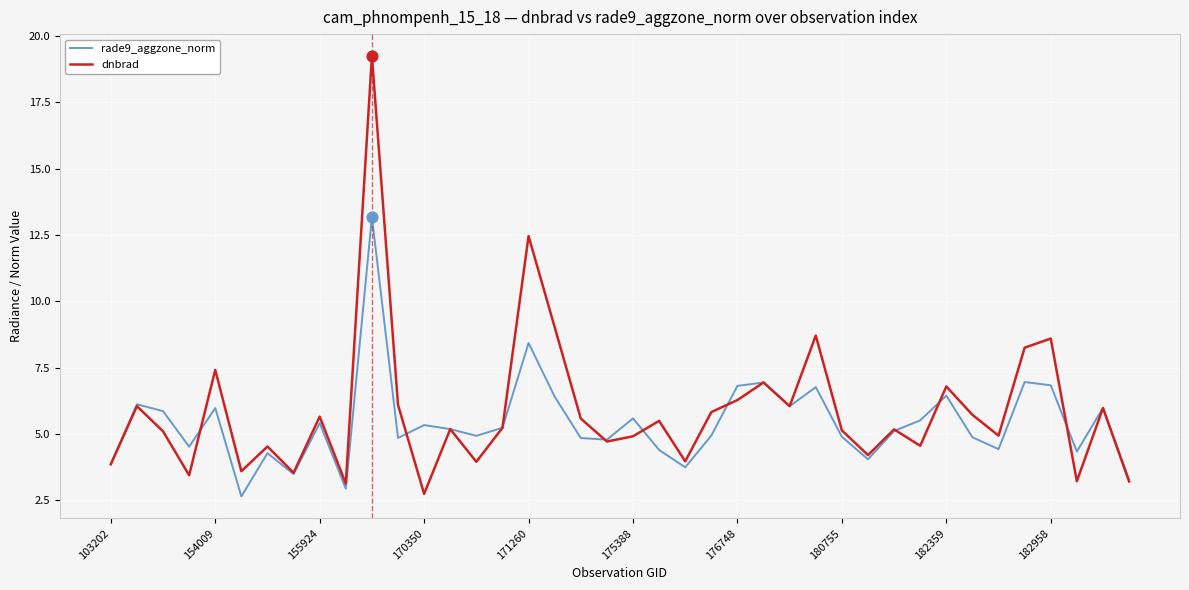

Which series has the largest range (max minus min)?

dnbrad